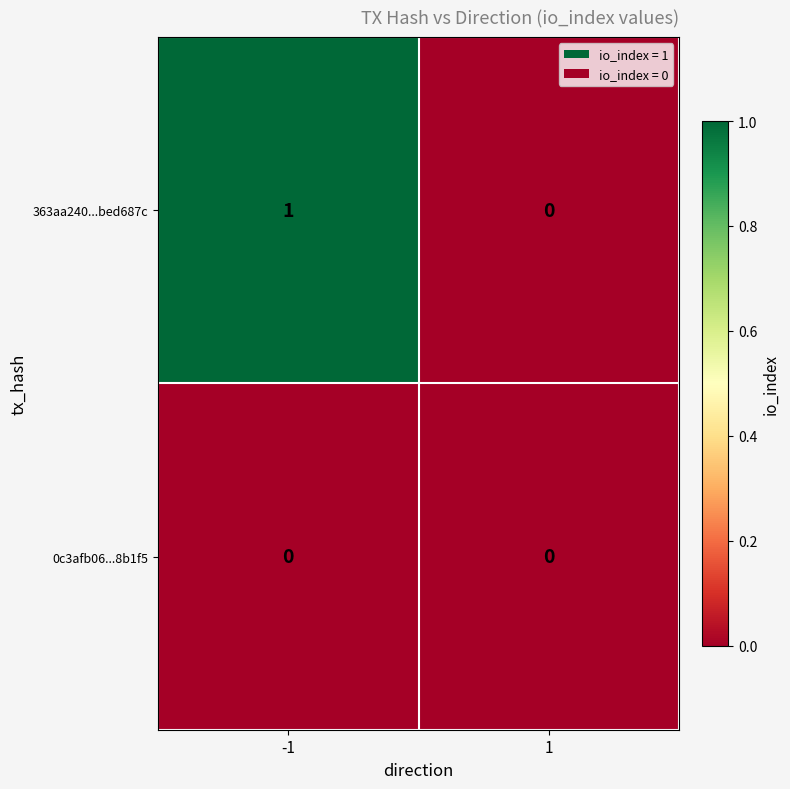

How many data points does each series have?

2